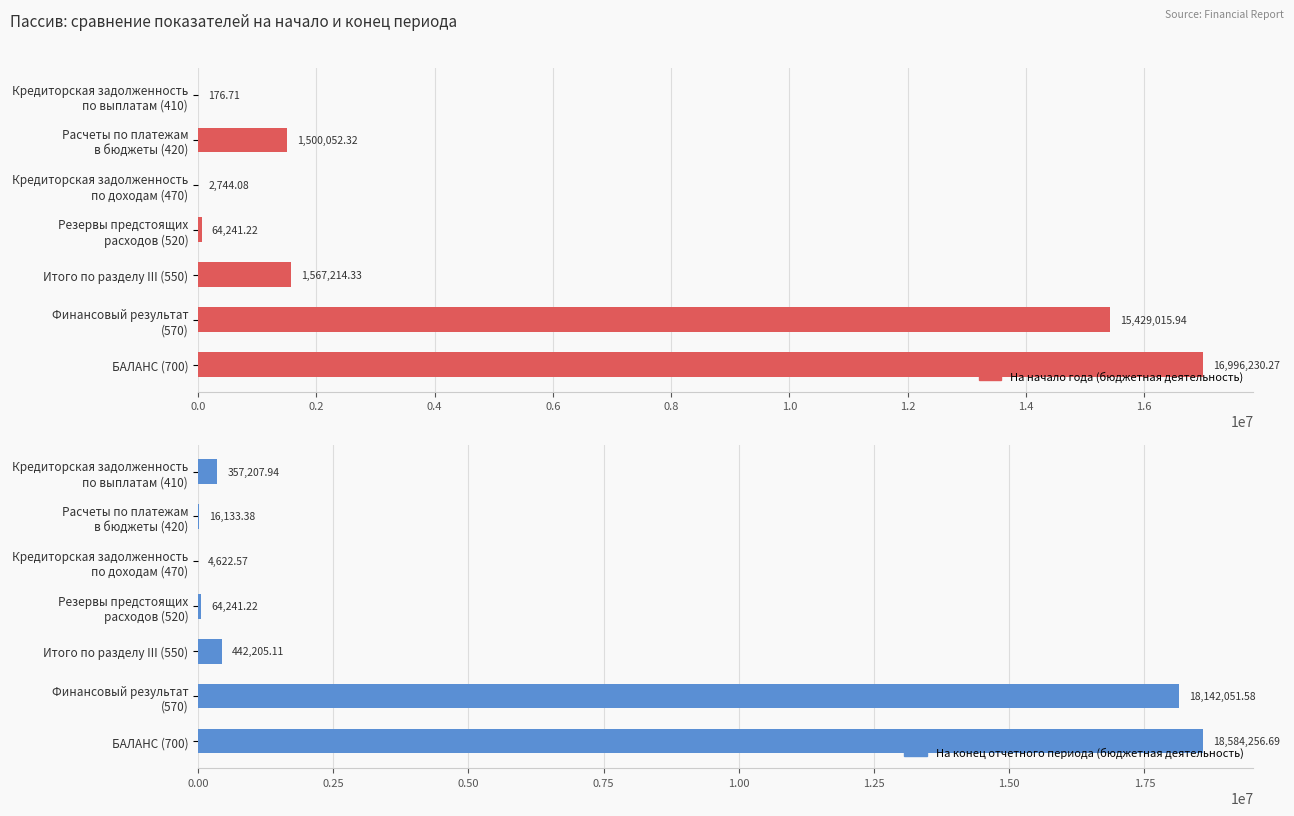

Reading left to right, what are all the values shown in this chart?

На начало года (бюджетная деятельность): 176.7	1500052.3	2744.1	64241.2	1567214.3	15429015.9	16996230.3
На конец отчетного периода (бюджетная деятельность): 357207.9	16133.4	4622.6	64241.2	442205.1	18142051.6	18584256.7